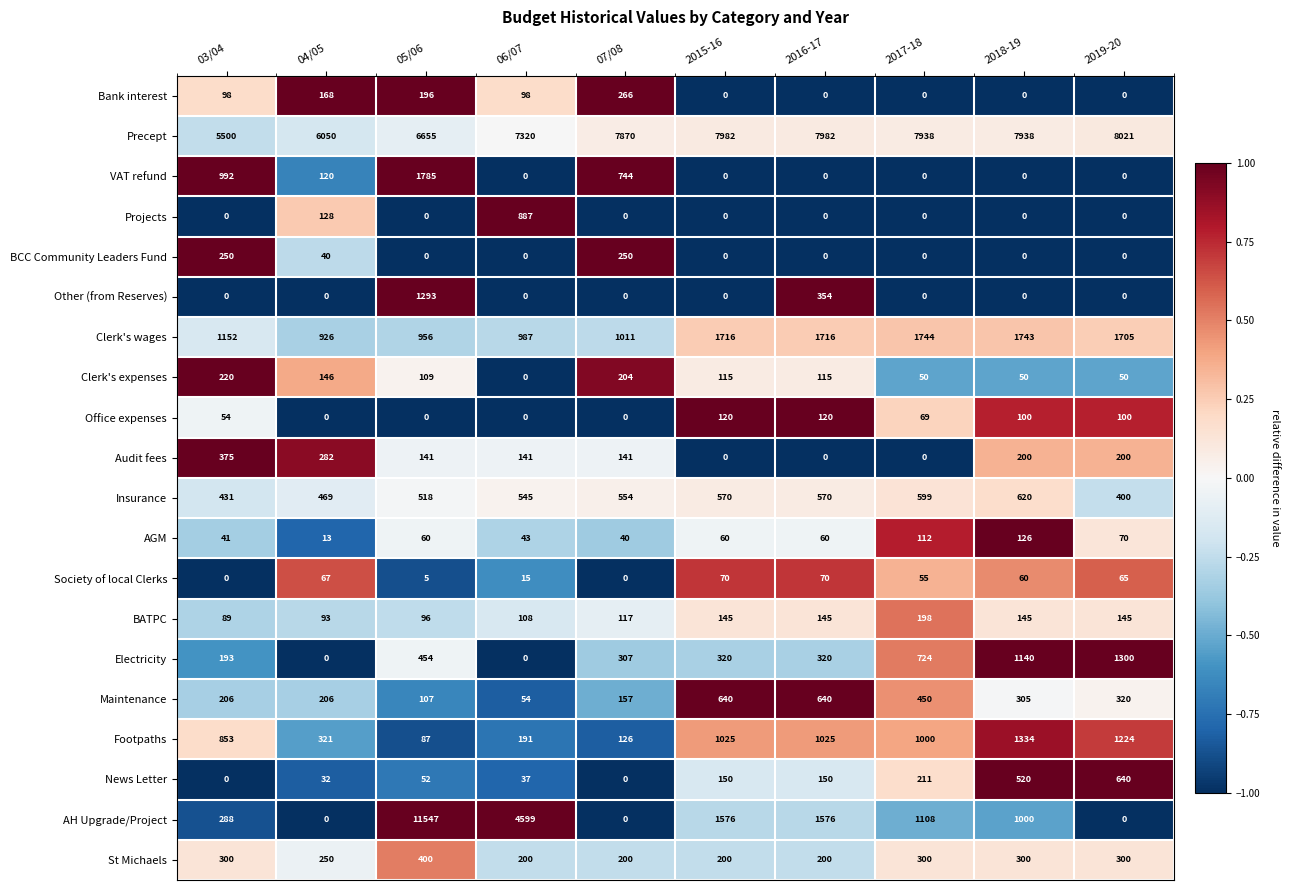

How many positive values does the Other (from Reserves) series have?

2